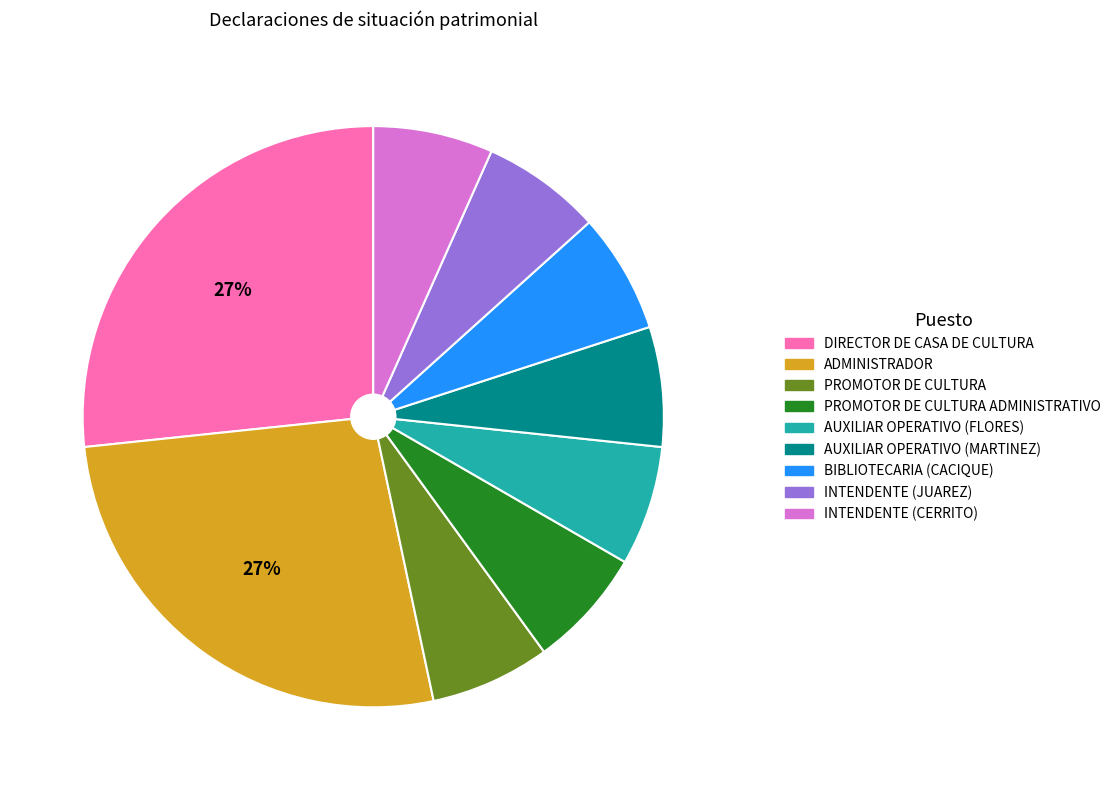

To the nearest percent, what is the average slice percentage?

11%